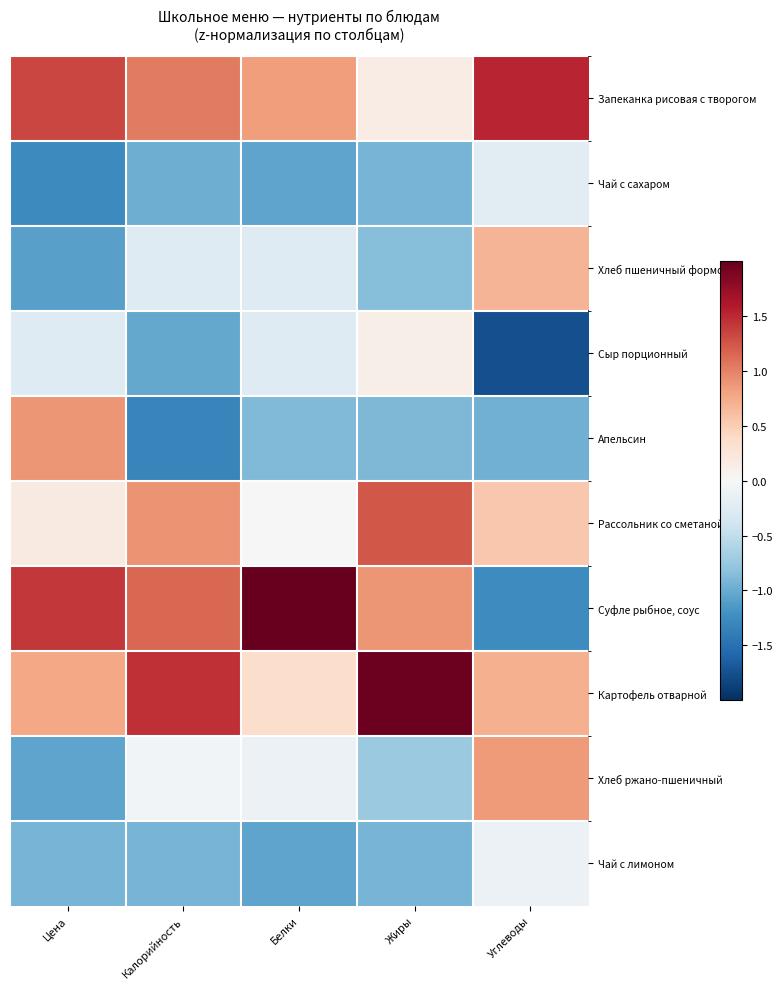

List the series in order of their peak value, highest first.

Суфле рыбное, соус, Картофель отварной, Запеканка рисовая с творогом, Рассольник со сметаной, Апельсин, Хлеб ржано-пшеничный, Хлеб пшеничный формовой, Сыр порционный, Чай с лимоном, Чай с сахаром